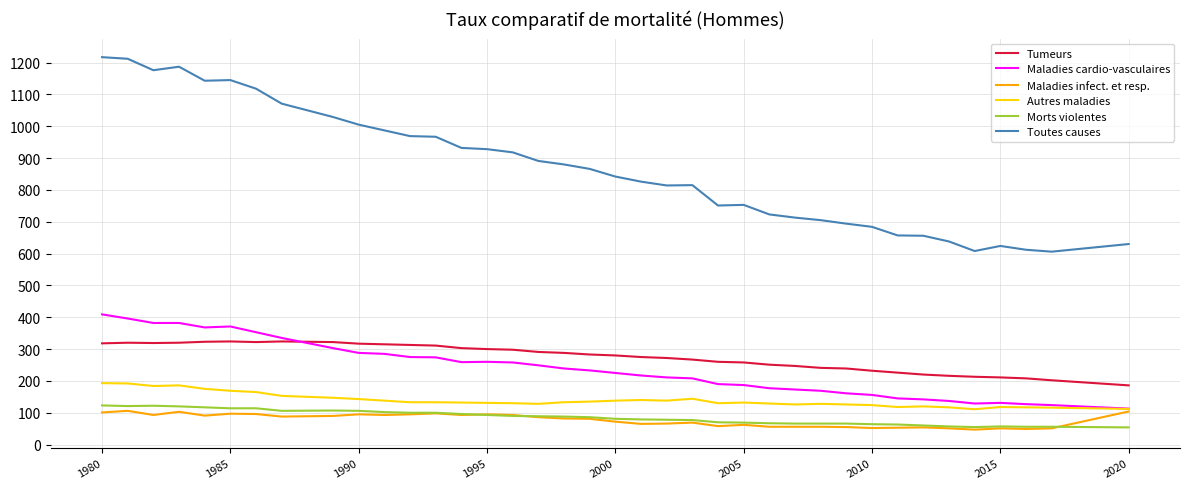

True or false: Morts violentes and Autres maladies cross at least once.

False